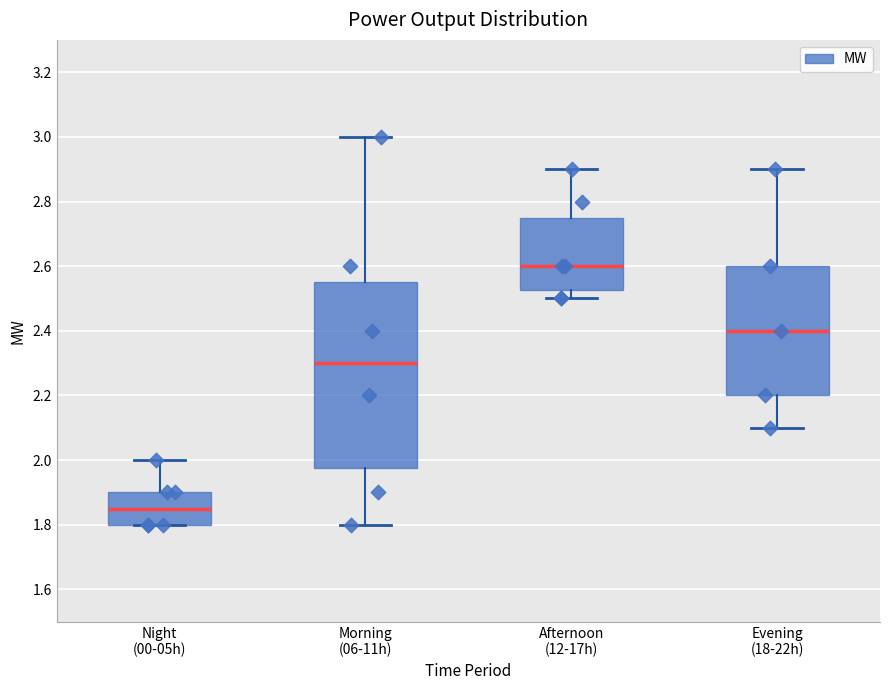

Which box's median line is the lowest?

Night (00-05h)